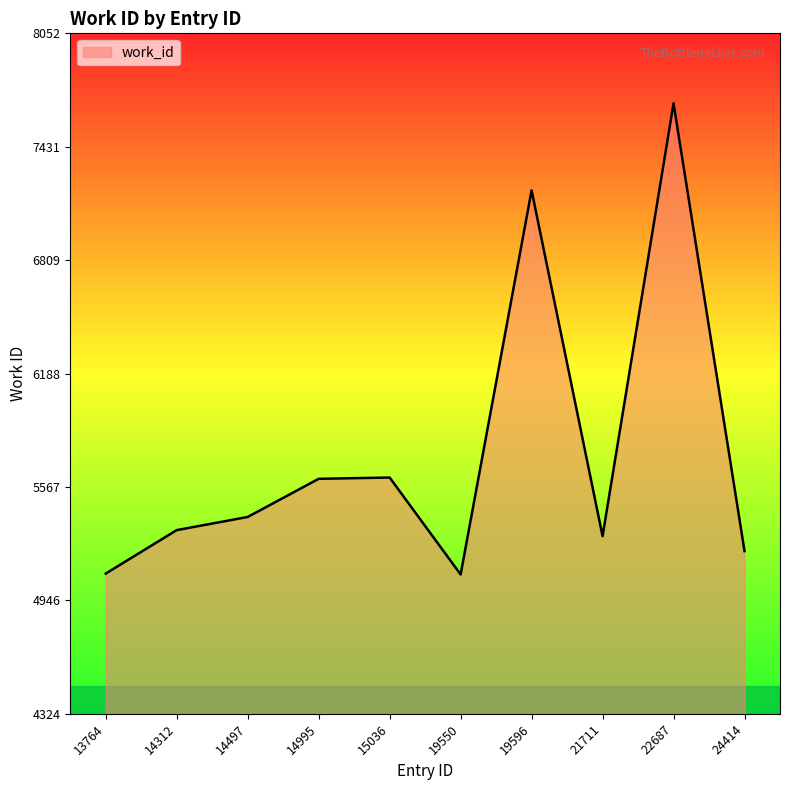

What is the smallest value displayed?

5088